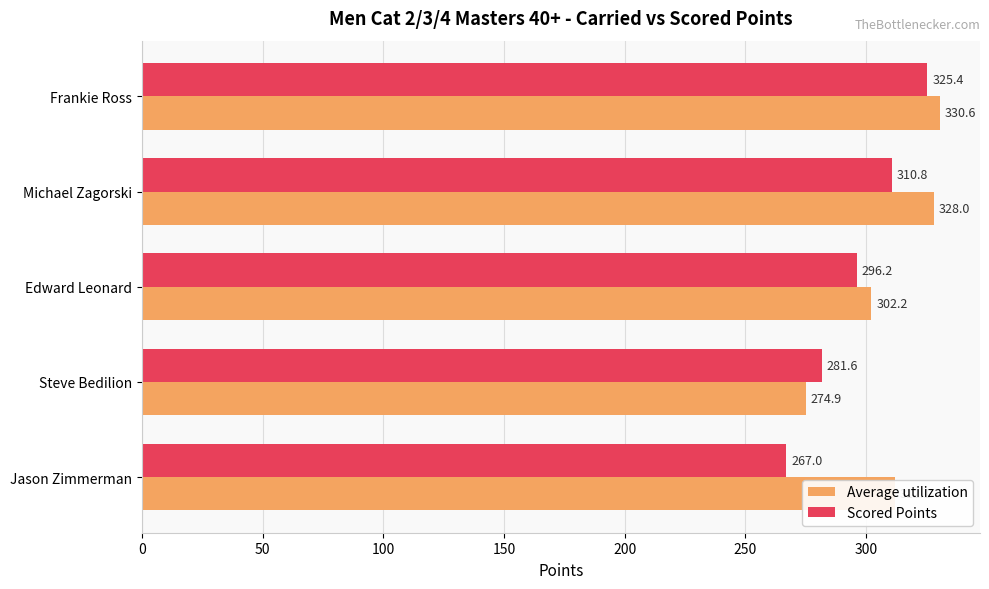

At which category is the sum across all series the highest?

Frankie Ross